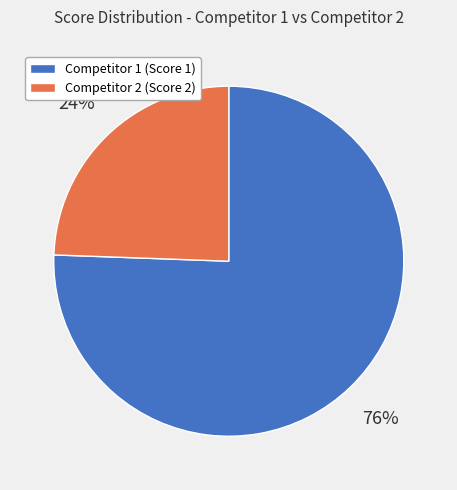

To the nearest percent, what is the average slice percentage?

50%